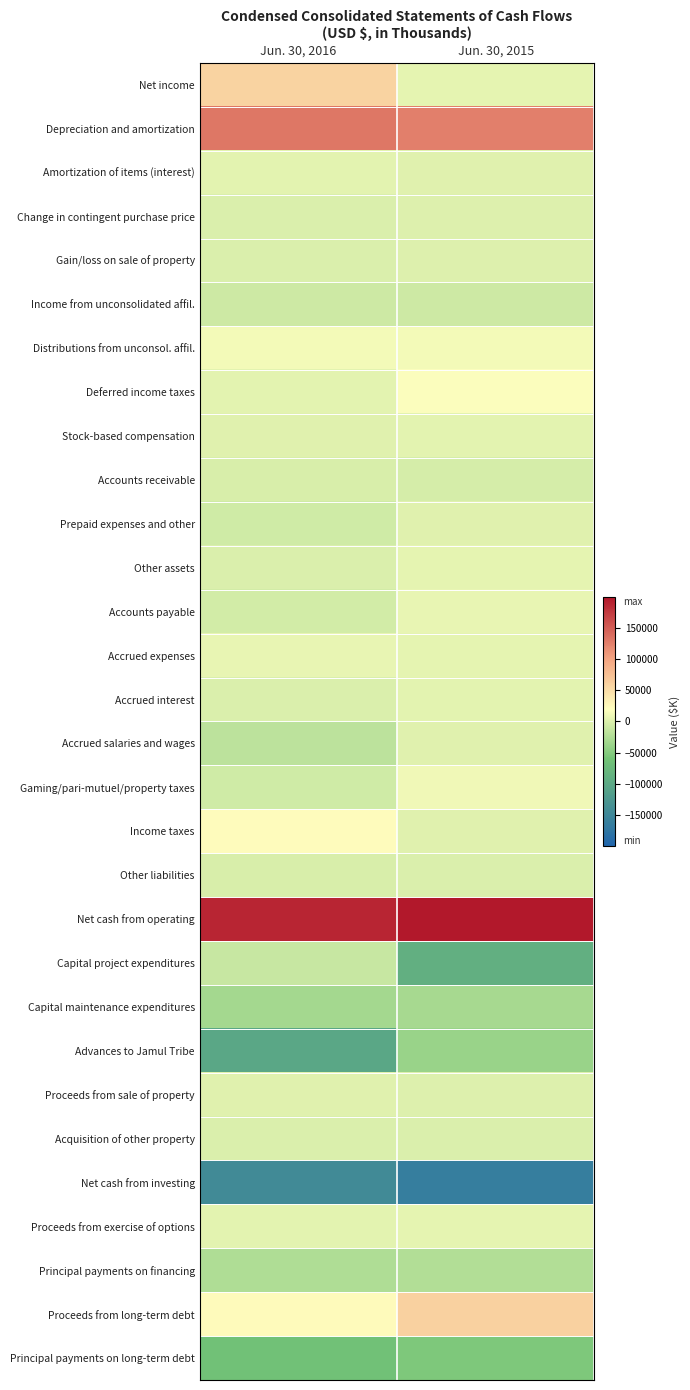

At which category is the sum across all series the highest?

Jun. 30, 2015